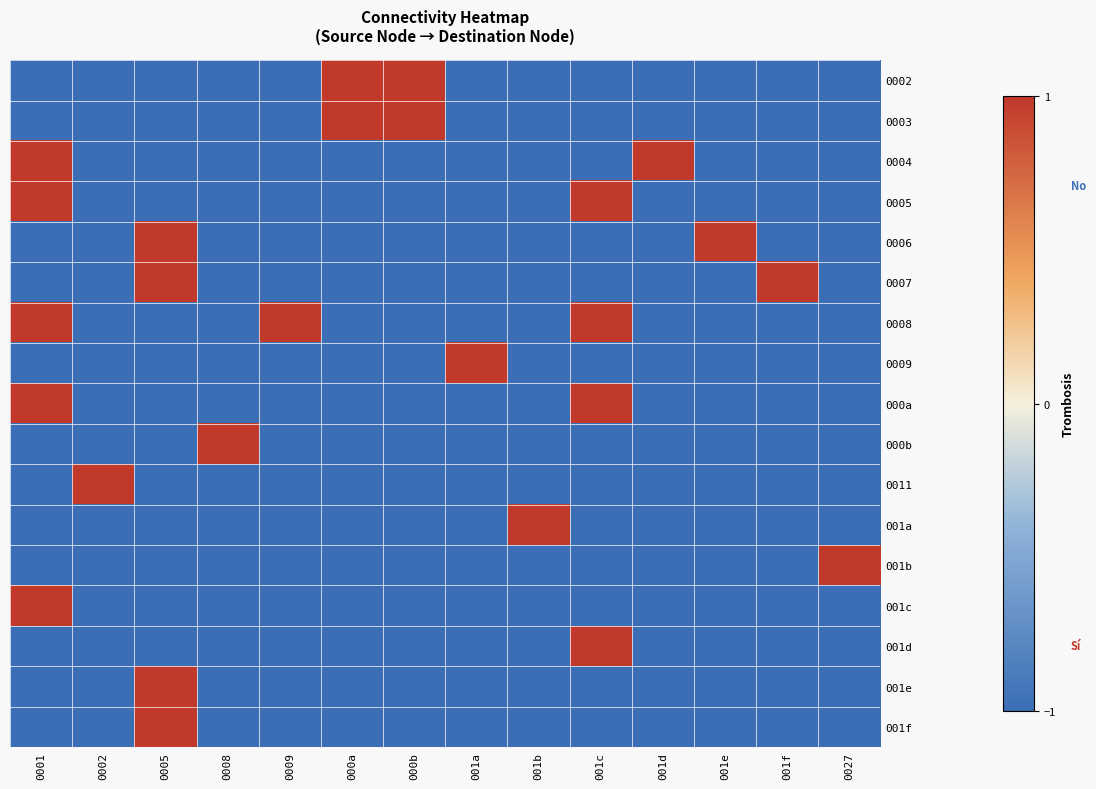

Reading left to right, list all the values displayed in this chart.

0002: 0001=-1	0002=-1	0005=-1	0008=-1	0009=-1	000a=1	000b=1	001a=-1	001b=-1	001c=-1	001d=-1	001e=-1	001f=-1	0027=-1
0003: 0001=-1	0002=-1	0005=-1	0008=-1	0009=-1	000a=1	000b=1	001a=-1	001b=-1	001c=-1	001d=-1	001e=-1	001f=-1	0027=-1
0004: 0001=1	0002=-1	0005=-1	0008=-1	0009=-1	000a=-1	000b=-1	001a=-1	001b=-1	001c=-1	001d=1	001e=-1	001f=-1	0027=-1
0005: 0001=1	0002=-1	0005=-1	0008=-1	0009=-1	000a=-1	000b=-1	001a=-1	001b=-1	001c=1	001d=-1	001e=-1	001f=-1	0027=-1
0006: 0001=-1	0002=-1	0005=1	0008=-1	0009=-1	000a=-1	000b=-1	001a=-1	001b=-1	001c=-1	001d=-1	001e=1	001f=-1	0027=-1
0007: 0001=-1	0002=-1	0005=1	0008=-1	0009=-1	000a=-1	000b=-1	001a=-1	001b=-1	001c=-1	001d=-1	001e=-1	001f=1	0027=-1
0008: 0001=1	0002=-1	0005=-1	0008=-1	0009=1	000a=-1	000b=-1	001a=-1	001b=-1	001c=1	001d=-1	001e=-1	001f=-1	0027=-1
0009: 0001=-1	0002=-1	0005=-1	0008=-1	0009=-1	000a=-1	000b=-1	001a=1	001b=-1	001c=-1	001d=-1	001e=-1	001f=-1	0027=-1
000a: 0001=1	0002=-1	0005=-1	0008=-1	0009=-1	000a=-1	000b=-1	001a=-1	001b=-1	001c=1	001d=-1	001e=-1	001f=-1	0027=-1
000b: 0001=-1	0002=-1	0005=-1	0008=1	0009=-1	000a=-1	000b=-1	001a=-1	001b=-1	001c=-1	001d=-1	001e=-1	001f=-1	0027=-1
0011: 0001=-1	0002=1	0005=-1	0008=-1	0009=-1	000a=-1	000b=-1	001a=-1	001b=-1	001c=-1	001d=-1	001e=-1	001f=-1	0027=-1
001a: 0001=-1	0002=-1	0005=-1	0008=-1	0009=-1	000a=-1	000b=-1	001a=-1	001b=1	001c=-1	001d=-1	001e=-1	001f=-1	0027=-1
001b: 0001=-1	0002=-1	0005=-1	0008=-1	0009=-1	000a=-1	000b=-1	001a=-1	001b=-1	001c=-1	001d=-1	001e=-1	001f=-1	0027=1
001c: 0001=1	0002=-1	0005=-1	0008=-1	0009=-1	000a=-1	000b=-1	001a=-1	001b=-1	001c=-1	001d=-1	001e=-1	001f=-1	0027=-1
001d: 0001=-1	0002=-1	0005=-1	0008=-1	0009=-1	000a=-1	000b=-1	001a=-1	001b=-1	001c=1	001d=-1	001e=-1	001f=-1	0027=-1
001e: 0001=-1	0002=-1	0005=1	0008=-1	0009=-1	000a=-1	000b=-1	001a=-1	001b=-1	001c=-1	001d=-1	001e=-1	001f=-1	0027=-1
001f: 0001=-1	0002=-1	0005=1	0008=-1	0009=-1	000a=-1	000b=-1	001a=-1	001b=-1	001c=-1	001d=-1	001e=-1	001f=-1	0027=-1